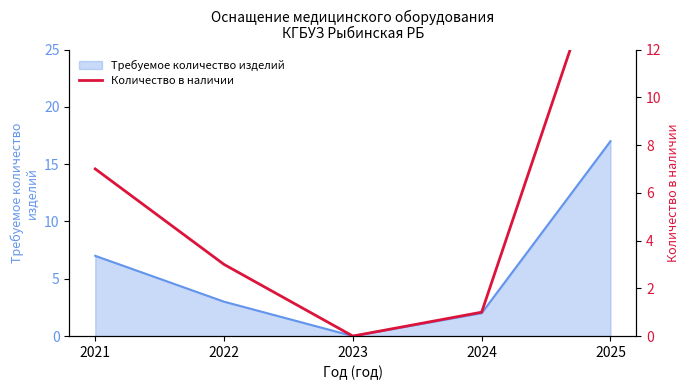

Reading left to right, extract all data points from this chart.

7	3	0	1	17